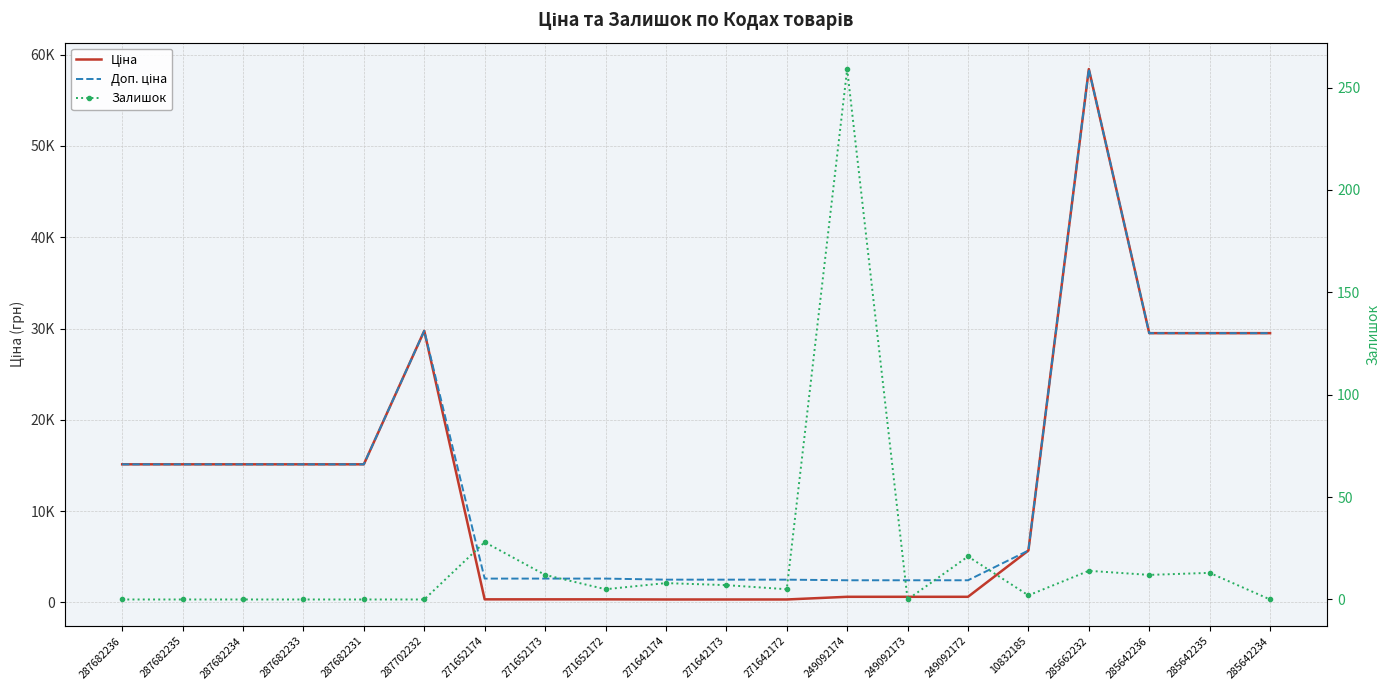

List the labels in order of Залишок value, largest first.

249092174, 271652174, 249092172, 285662232, 285642235, 271652173, 285642236, 271642174, 271642173, 271652172, 271642172, 10832185, 287682236, 287682235, 287682234, 287682233, 287682231, 287702232, 249092173, 285642234